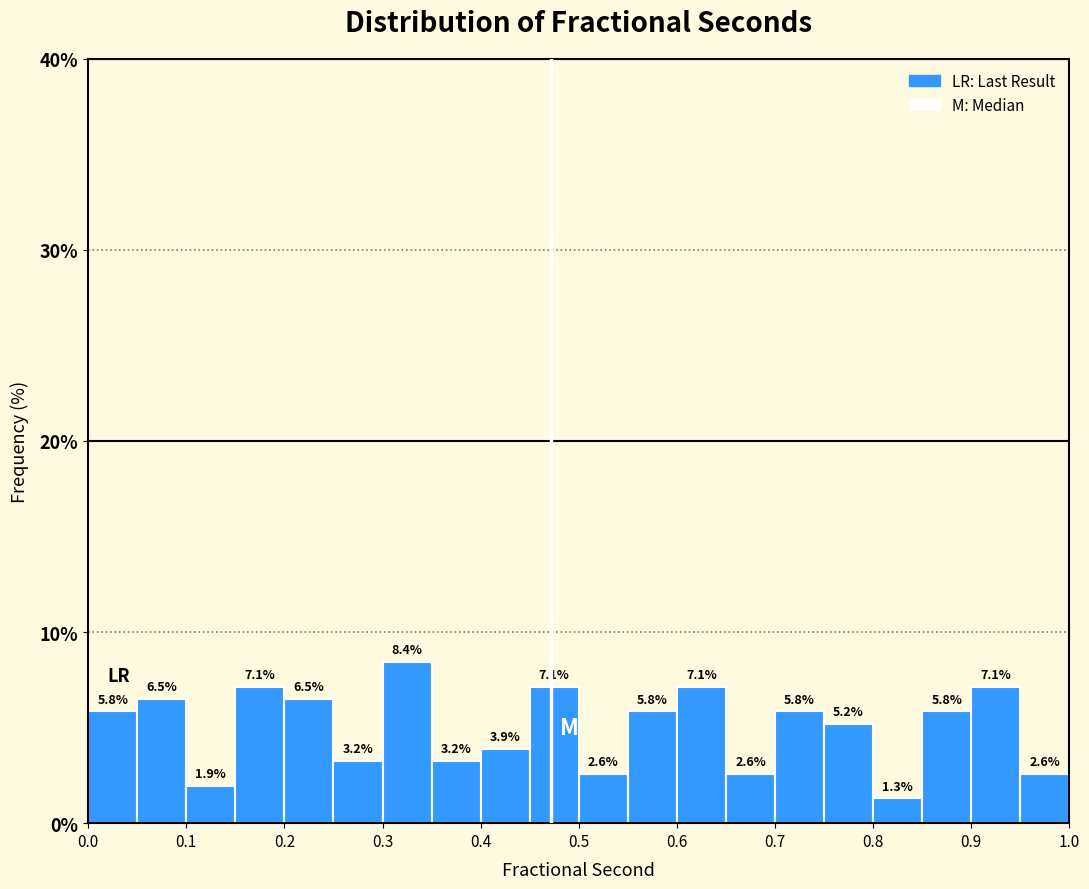

Which range on the x-axis has the tallest bar?

0.30 to 0.35